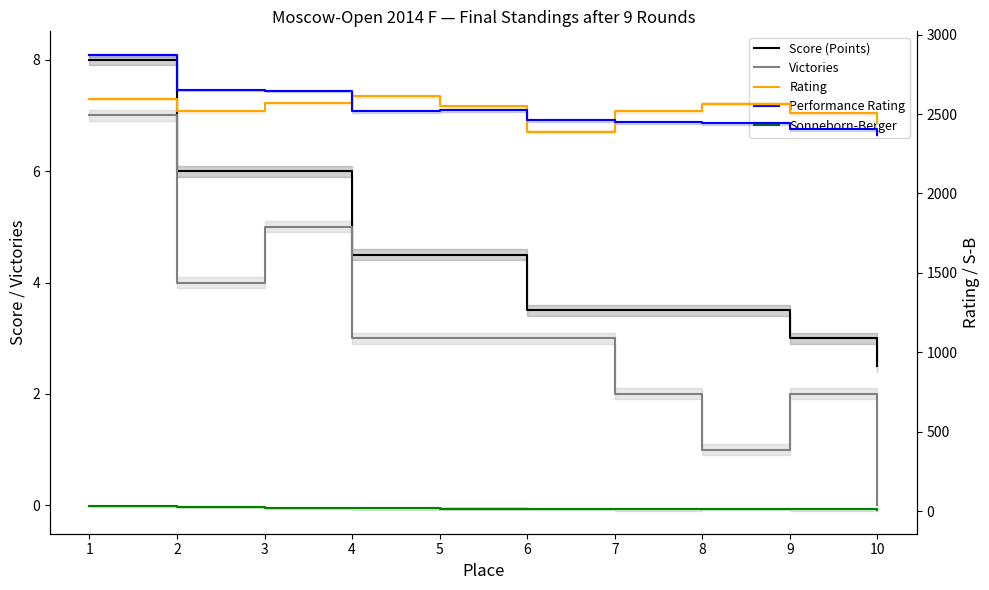

What is the value of the Sonneborn-Berger point at the 8th from the left?

15.2